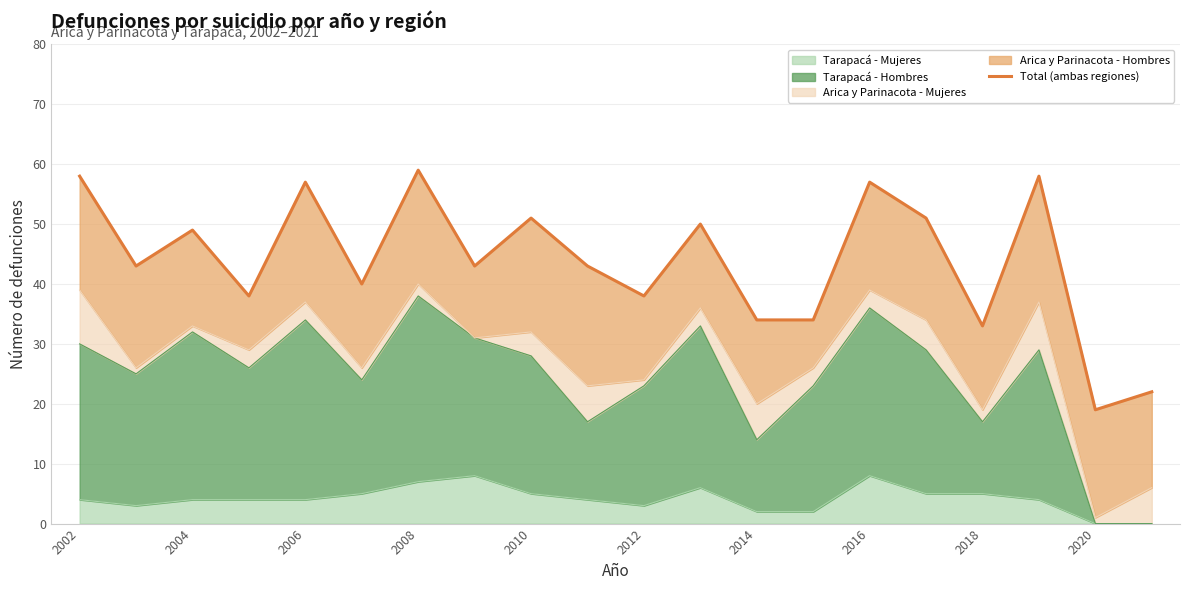

The Tarapacá - Mujeres series shows 7 at 2008. True or false?

True